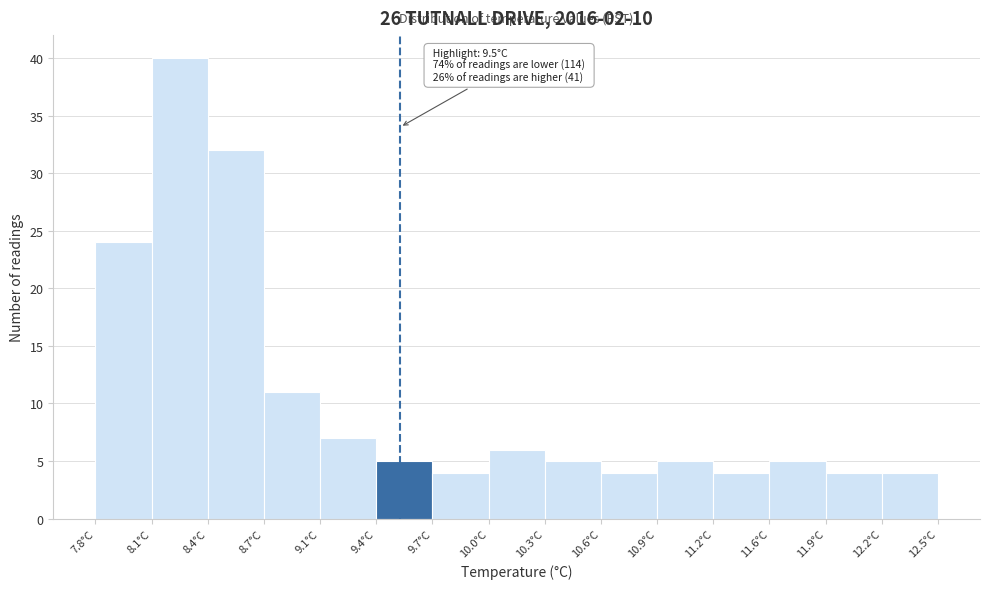

Over which range of the x-axis is the bar tallest?

8.10 to 8.45